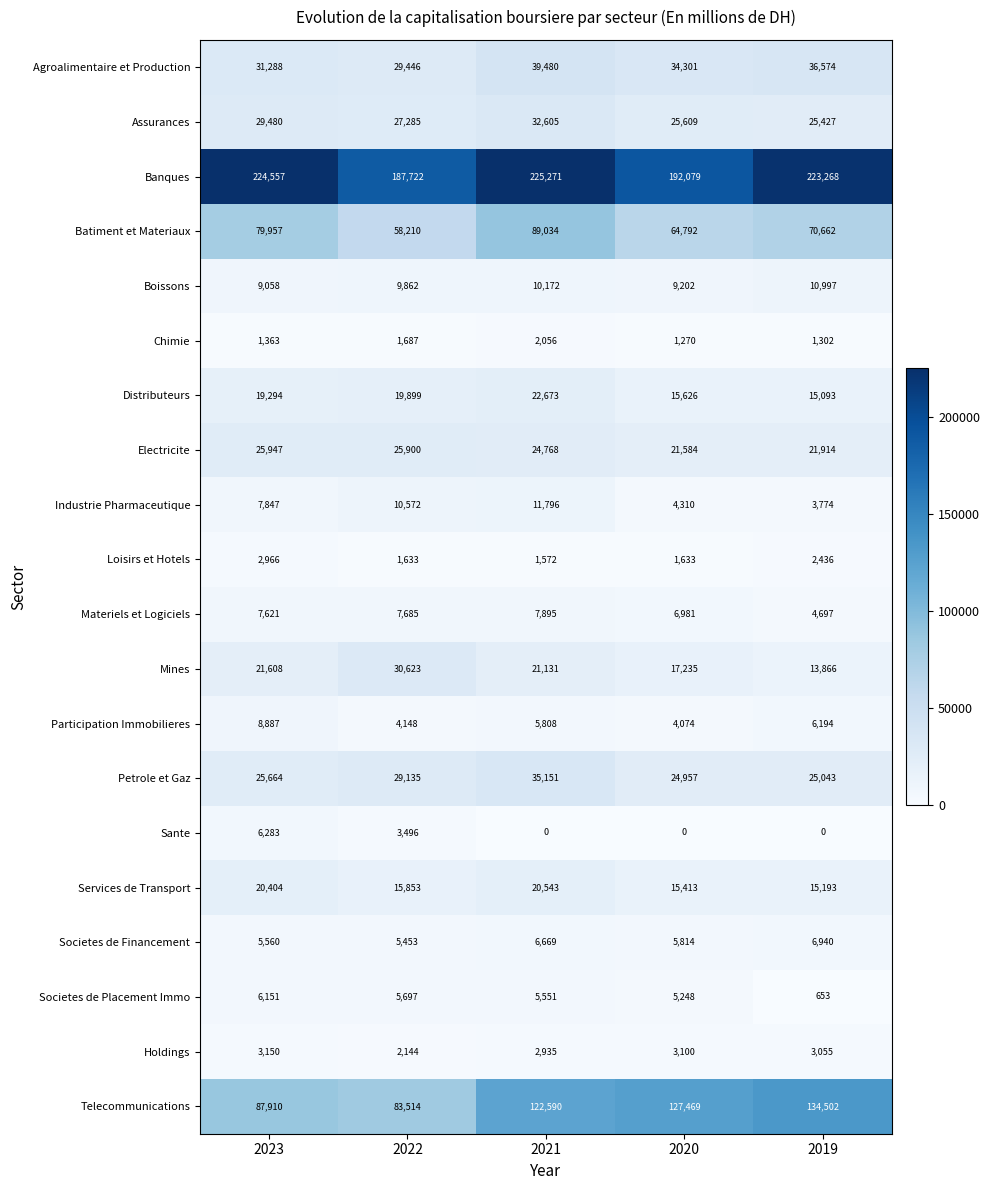

What is the sum of all Banques values?

1052897